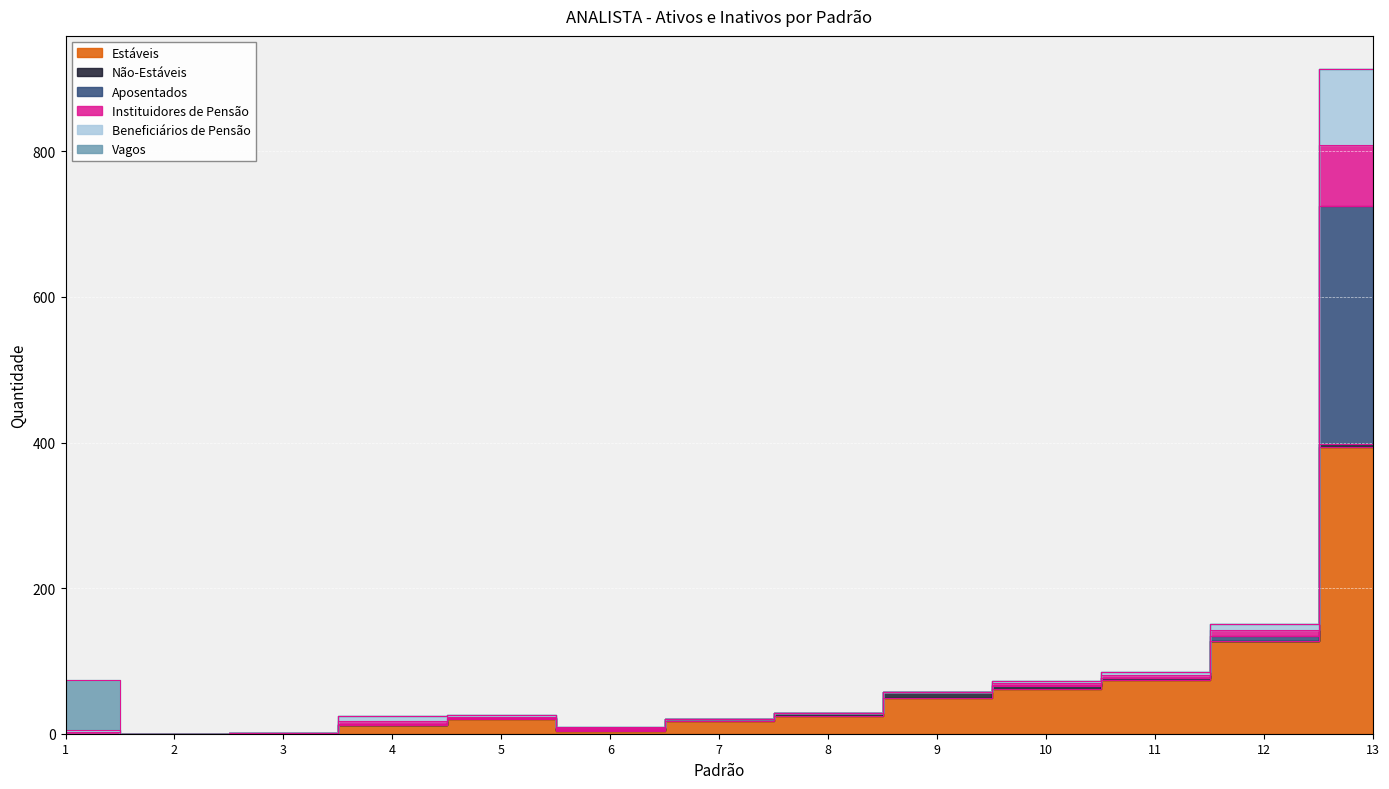

Which category has the highest value in the Beneficiários de Pensão series?

13